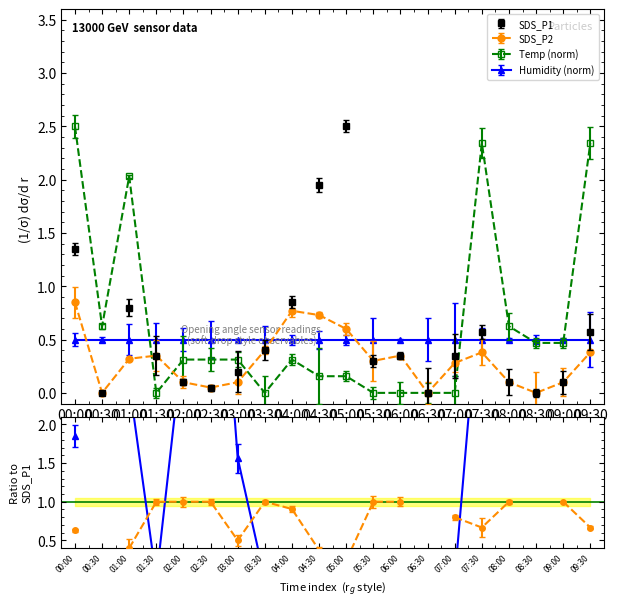

At which label is SDS_P2 closest to 0?

00:30